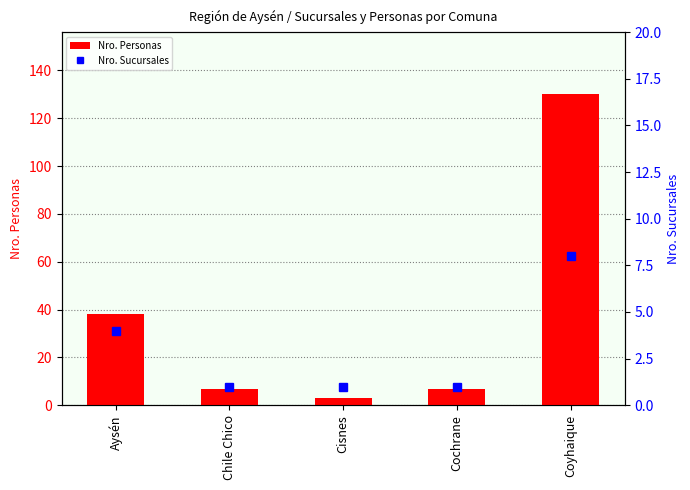

Count the number of categories in the chart.

5